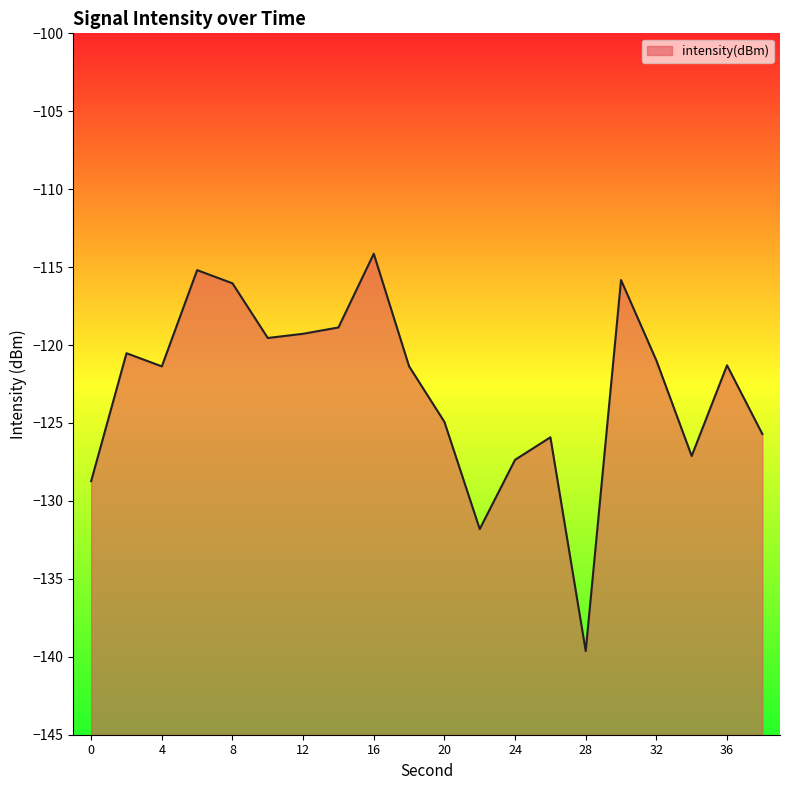

True or false: the data has more than 0 interior local peaks.

True